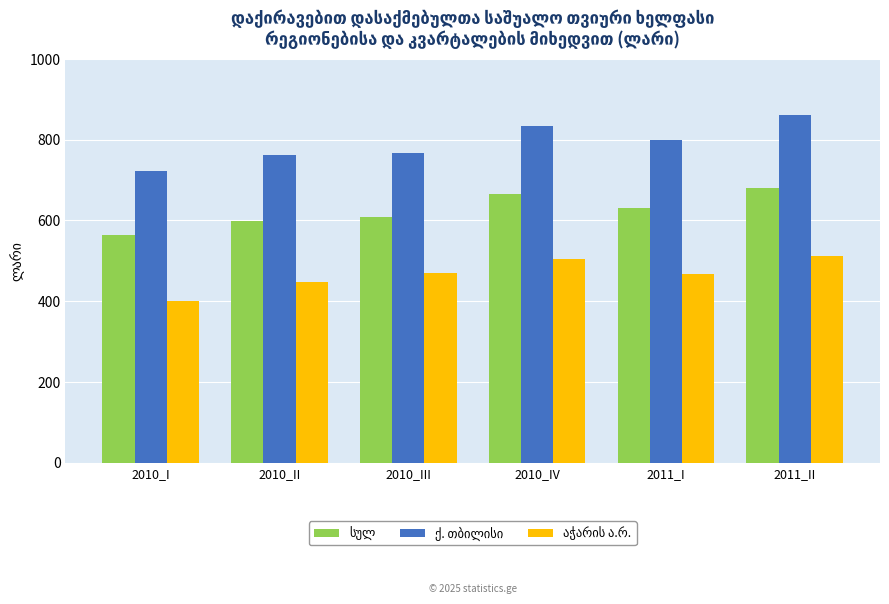

At which category does the chart reach its peak across all series?

2011_II